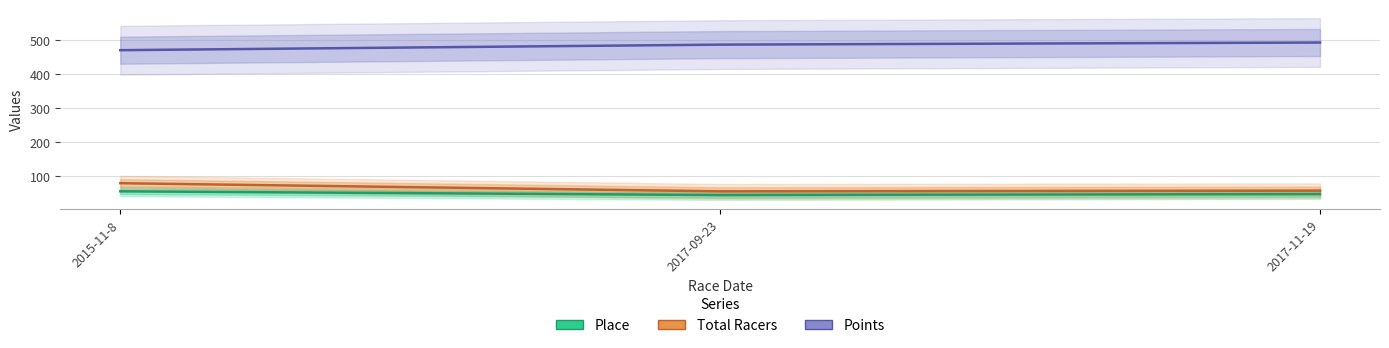

Reading right to left, transcribe all the data shown in this chart.

Place: 2017-11-19=46.0	2017-09-23=43.0	2015-11-8=54.0
Total Racers: 2017-11-19=56.0	2017-09-23=54.0	2015-11-8=78.0
Points: 2017-11-19=493.6	2017-09-23=487.3	2015-11-8=470.9